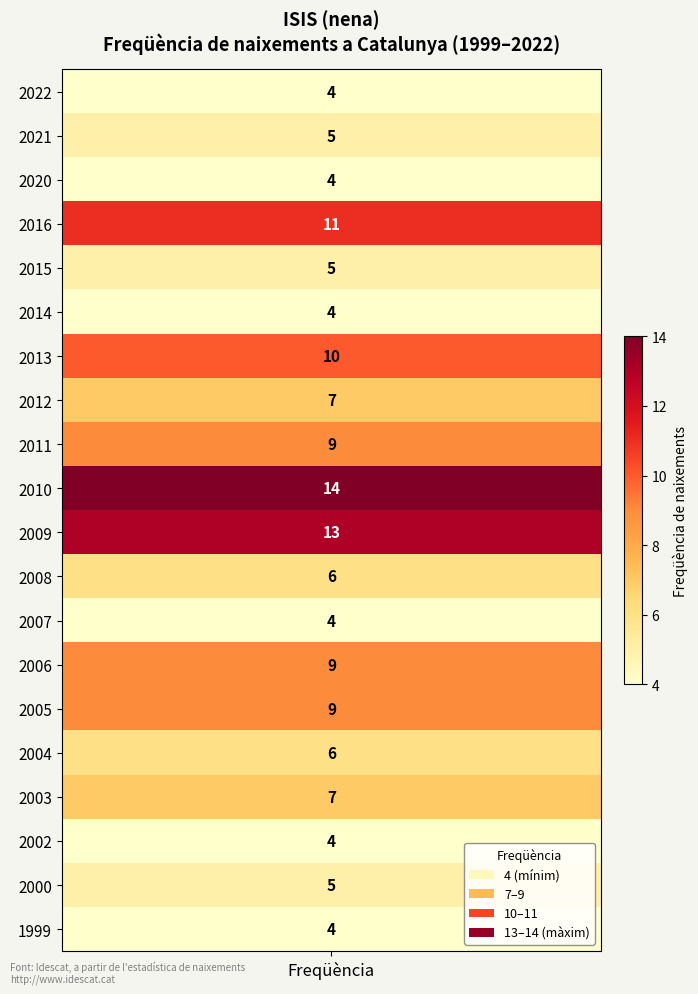

True or false: the data shows 3 at 2014.

False